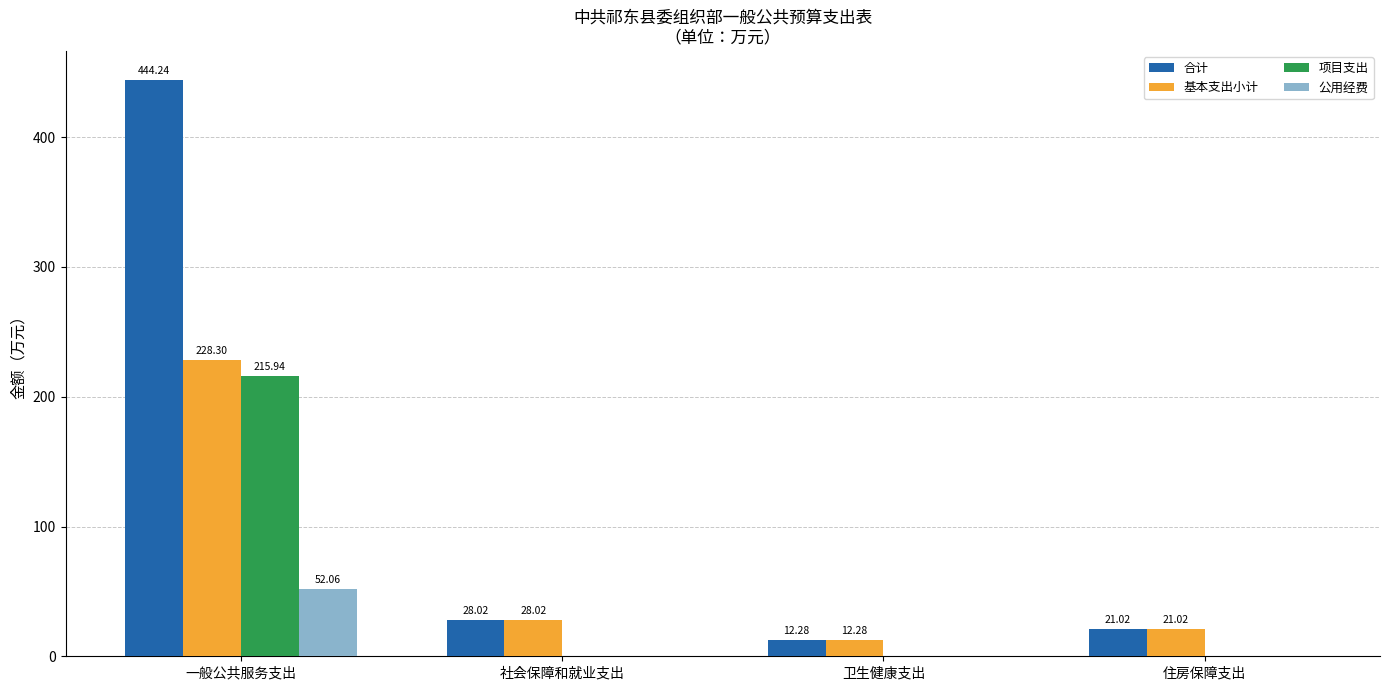

What is the difference between the 基本支出小计 values at 住房保障支出 and 社会保障和就业支出?

7.0